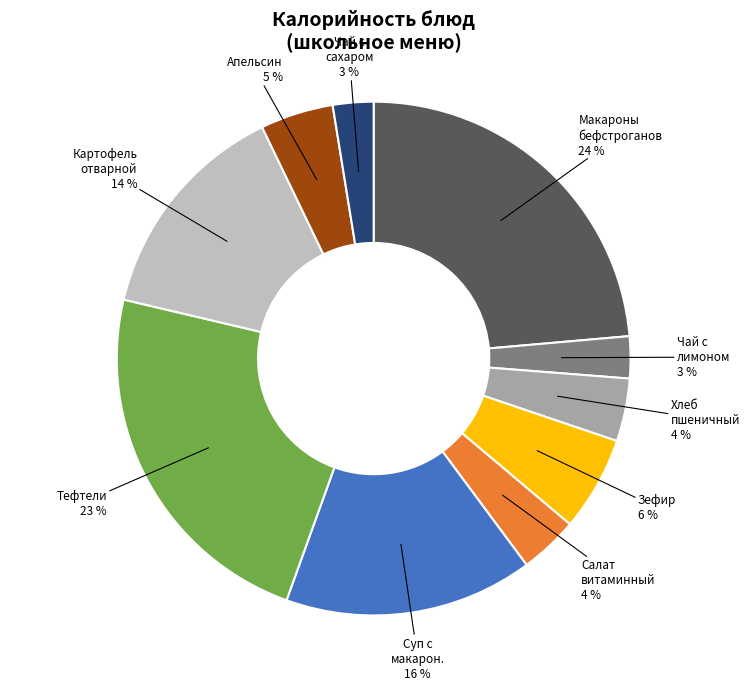

Is there any slice that represents more than half of the pie?

No